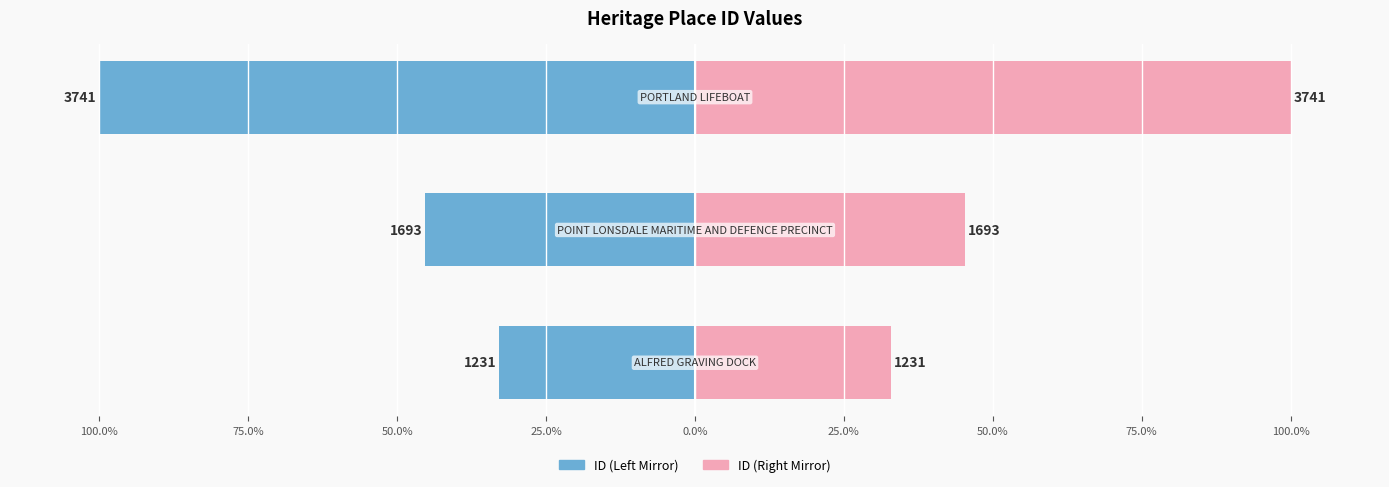

Reading right to left, extract all data points from this chart.

ID (Left Mirror): -100.0	-45.3	-32.9
ID (Right Mirror): 100.0	45.3	32.9